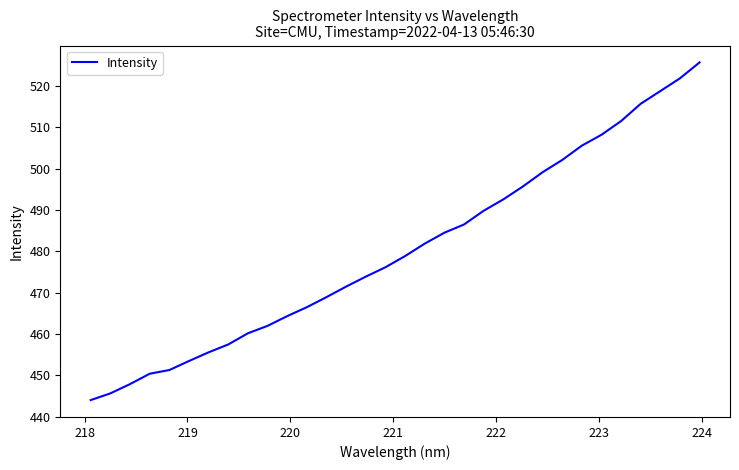

What is the smallest value displayed?

444.0